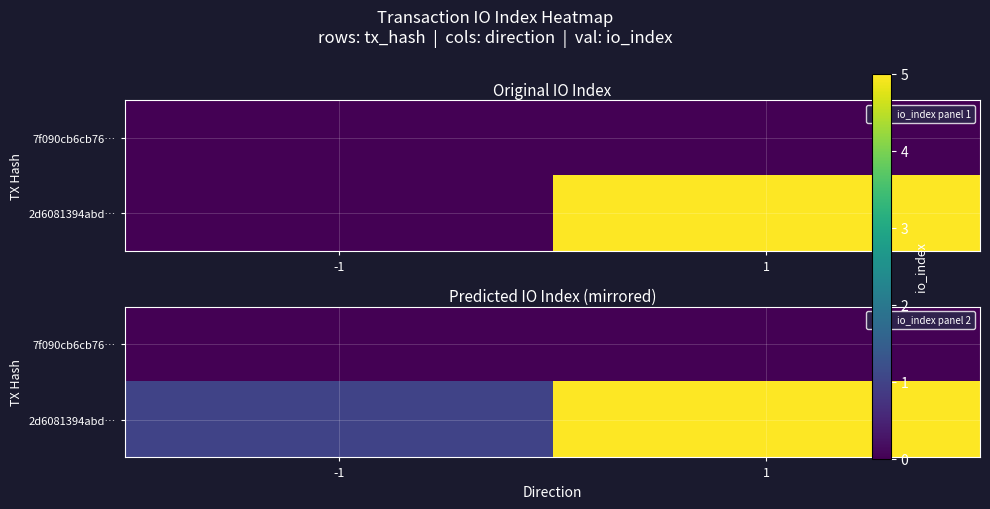

Which category has the highest value across all series?

1